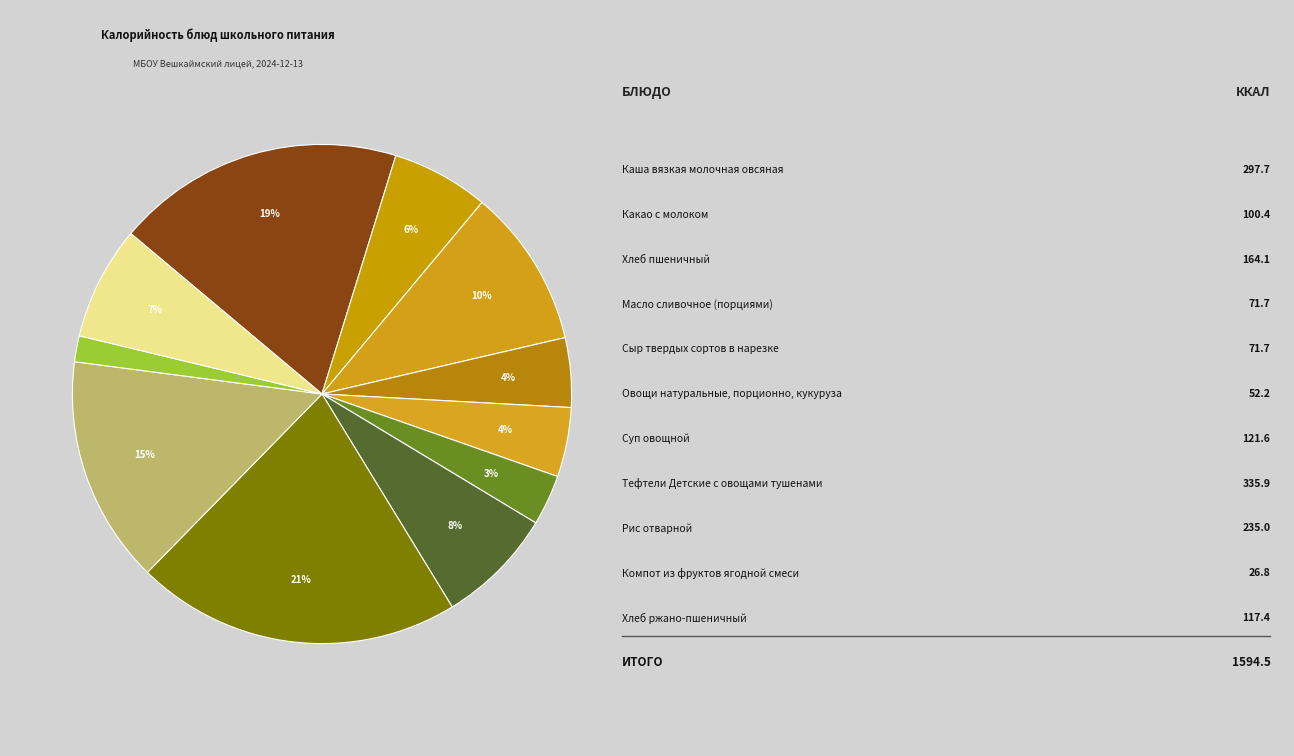

How many segments does this pie chart have?

11